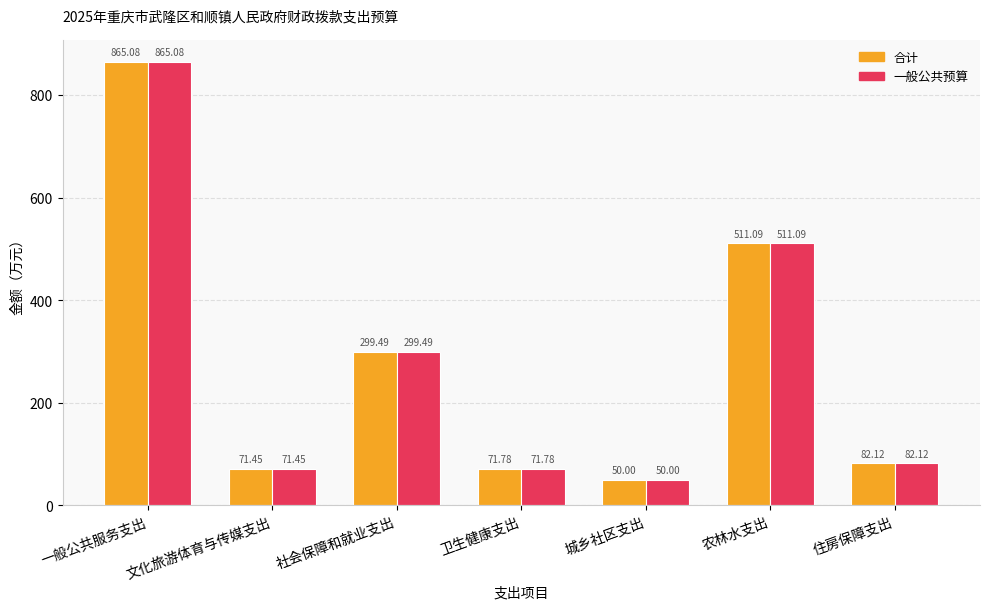

Is the value of 一般公共预算 at 卫生健康支出 greater than the value of 合计 at 农林水支出?

No